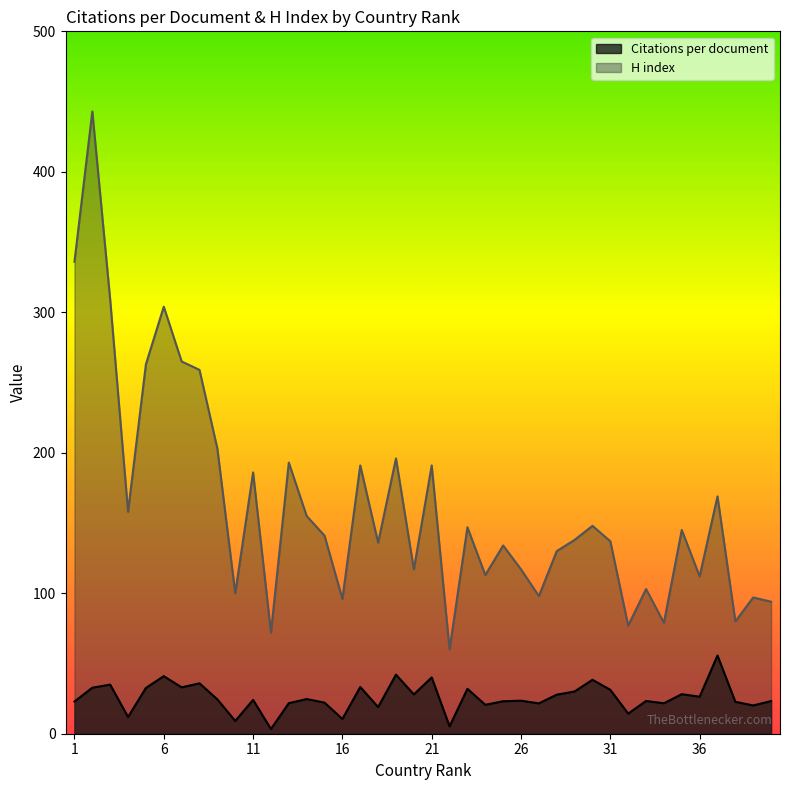

At which label does H index first exceed 141?

1